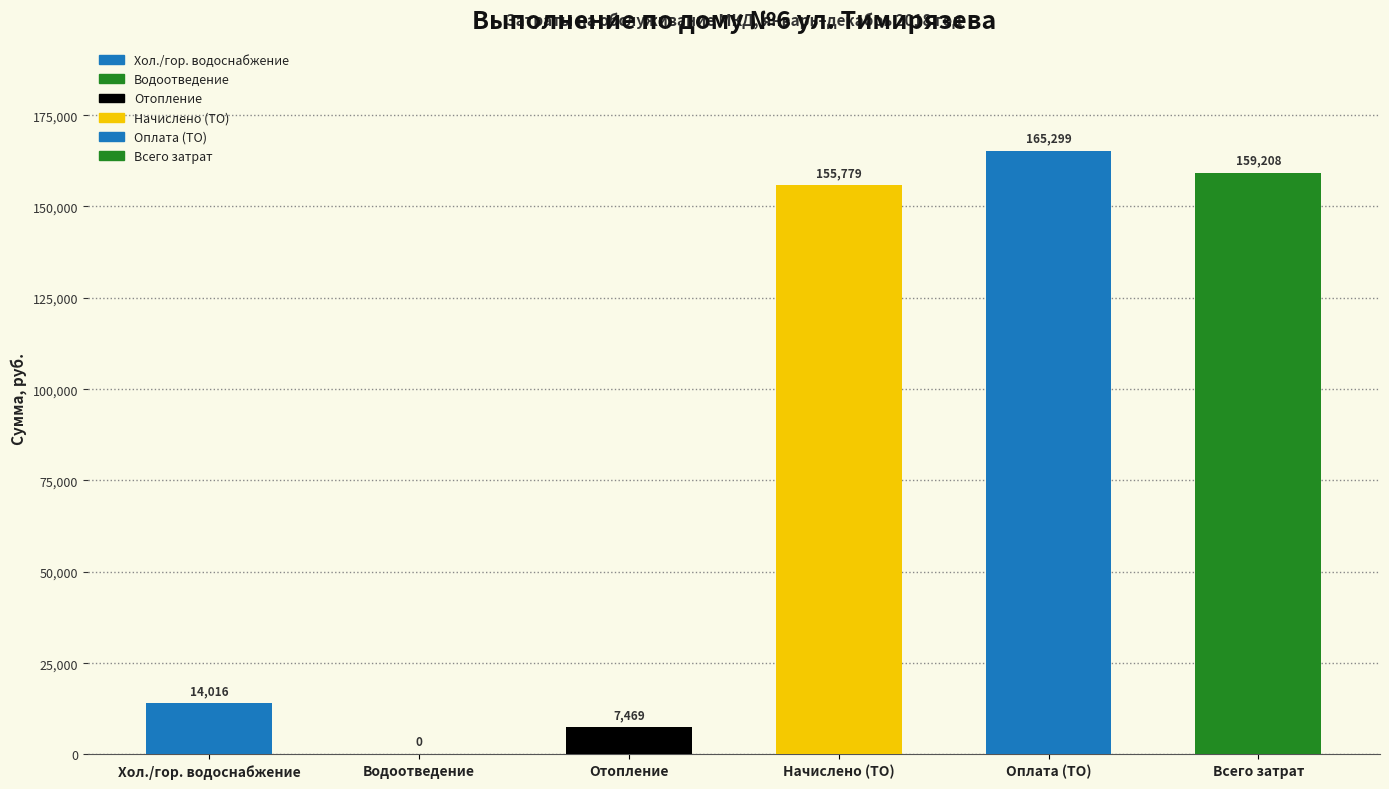

List the labels in order of value, largest first.

Оплата за техническое обслуживание, Всего затрат на обслуживание МКД, Начислено по техническому обслуживанию, ремонт системы холодного и горячего водоснабжения, ремонт системы отопления, ремонт системы водоотведения